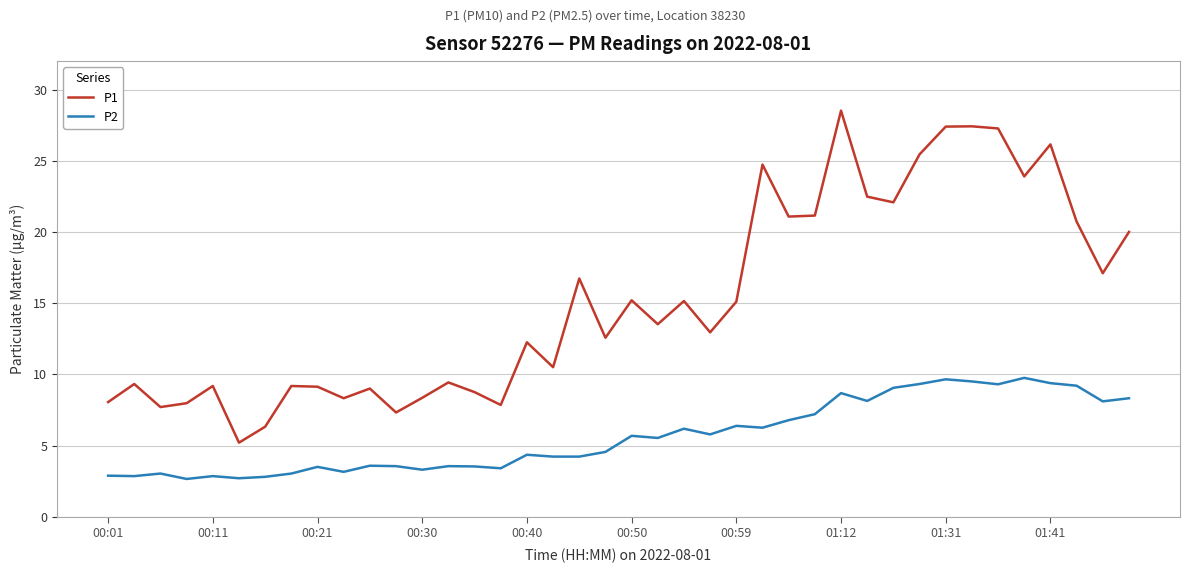

What is the sum of all P1 values?

610.5